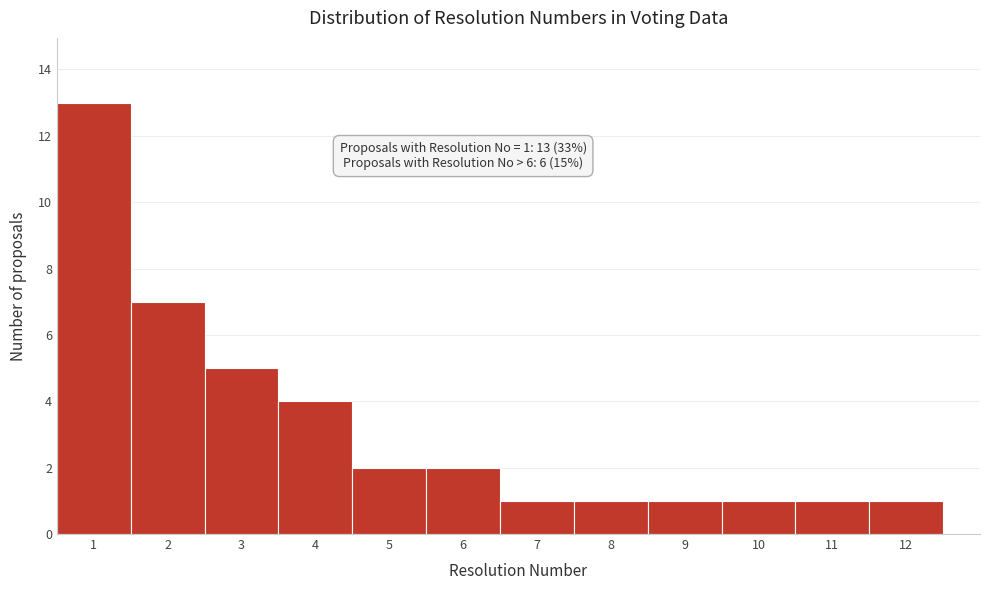

Which range on the x-axis has the tallest bar?

0.5 to 1.5